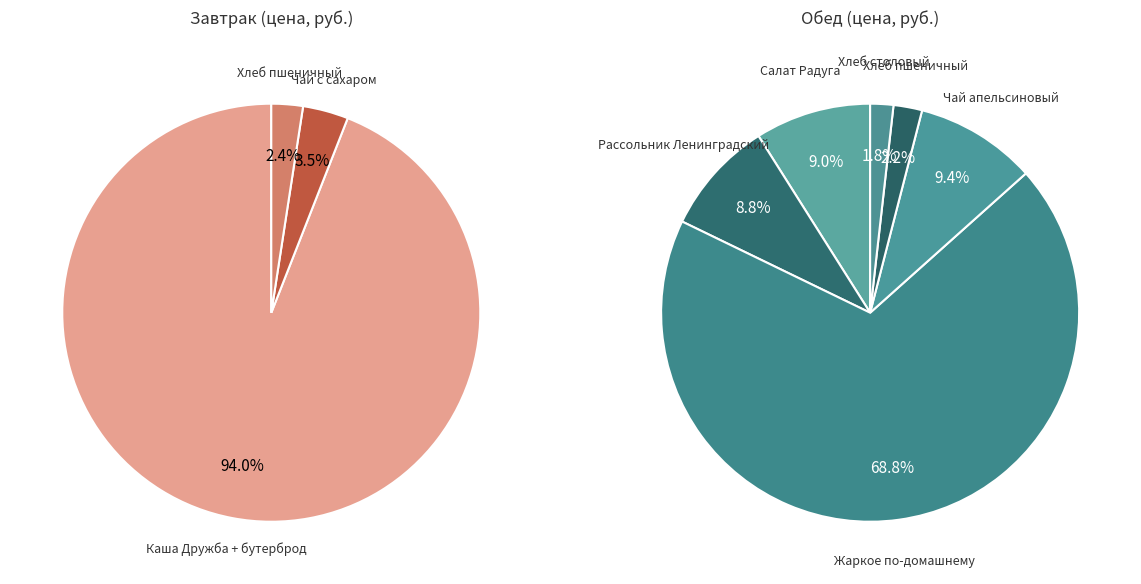

What portion of the pie excludes 2?

97.7%